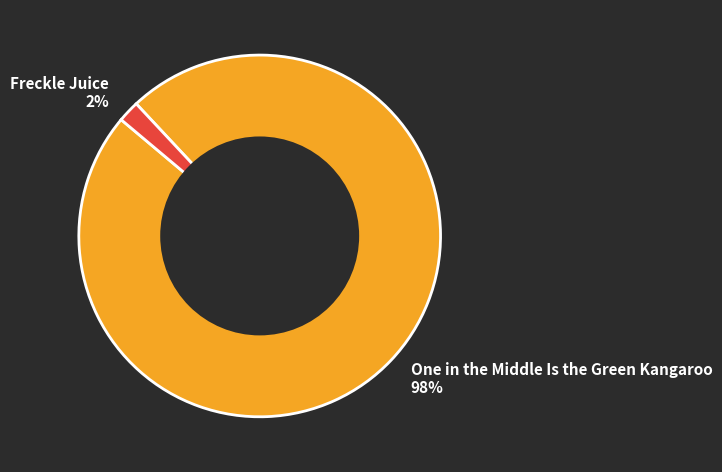

True or false: One in the Middle Is the Green Kangaroo accounts for 98% of the total.

True